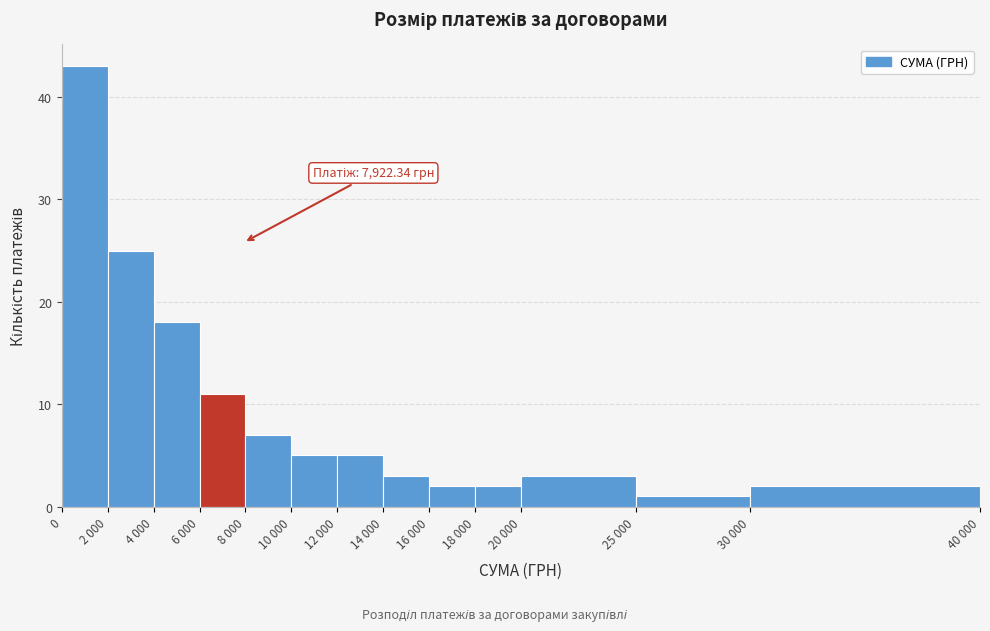

Reading left to right, transcribe all the data shown in this chart.

43	25	18	11	7	5	5	3	2	2	3	1	2